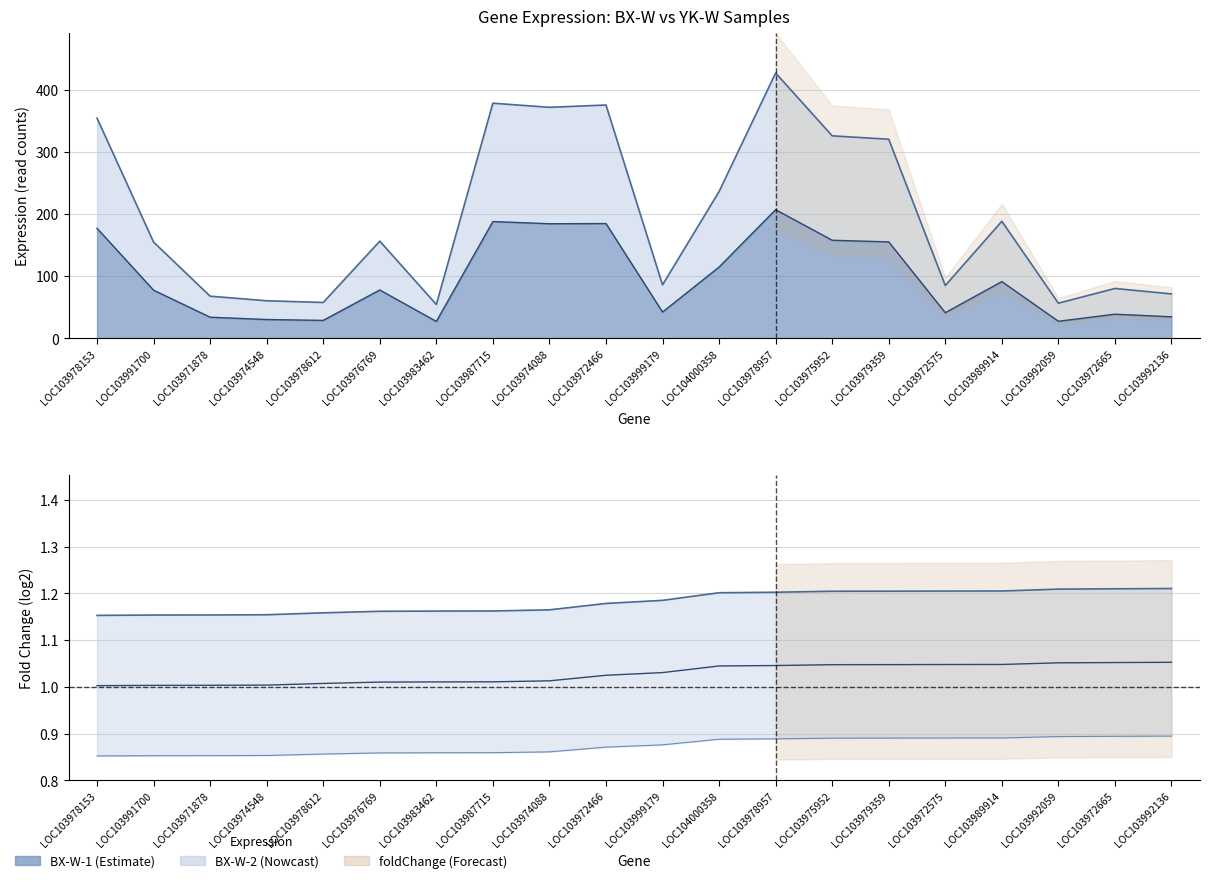

Where is log2FoldChange nearest to the value 1?

LOC103978153